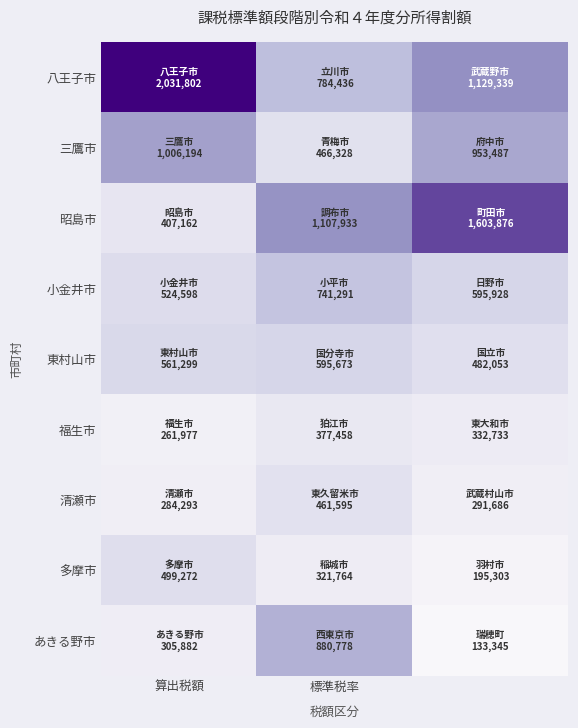

Rank the series by their maximum value, from highest to lowest.

八王子市, 昭島市, 三鷹市, あきる野市, 小金井市, 東村山市, 多摩市, 清瀬市, 福生市